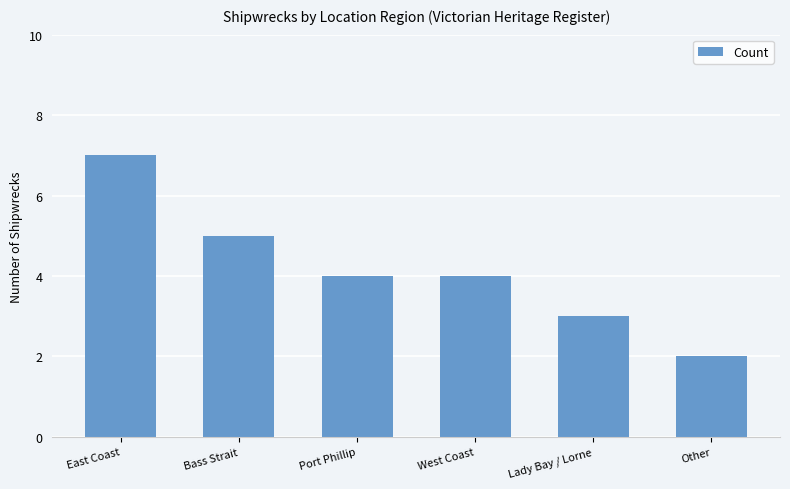

What is the change in value from Port Phillip to Other?

-2